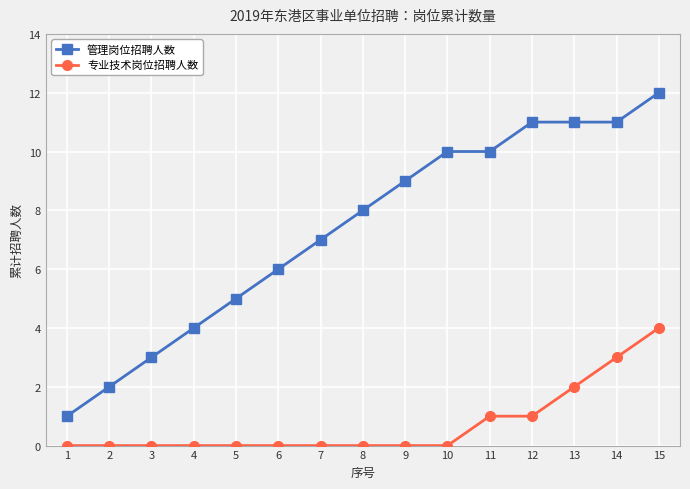

At which category is the sum across all series the highest?

15